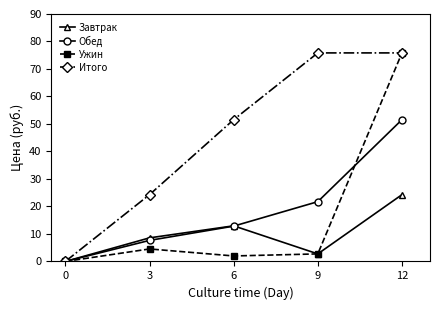

Rank the categories by Обед value from highest to lowest.

12, 9, 6, 3, 0